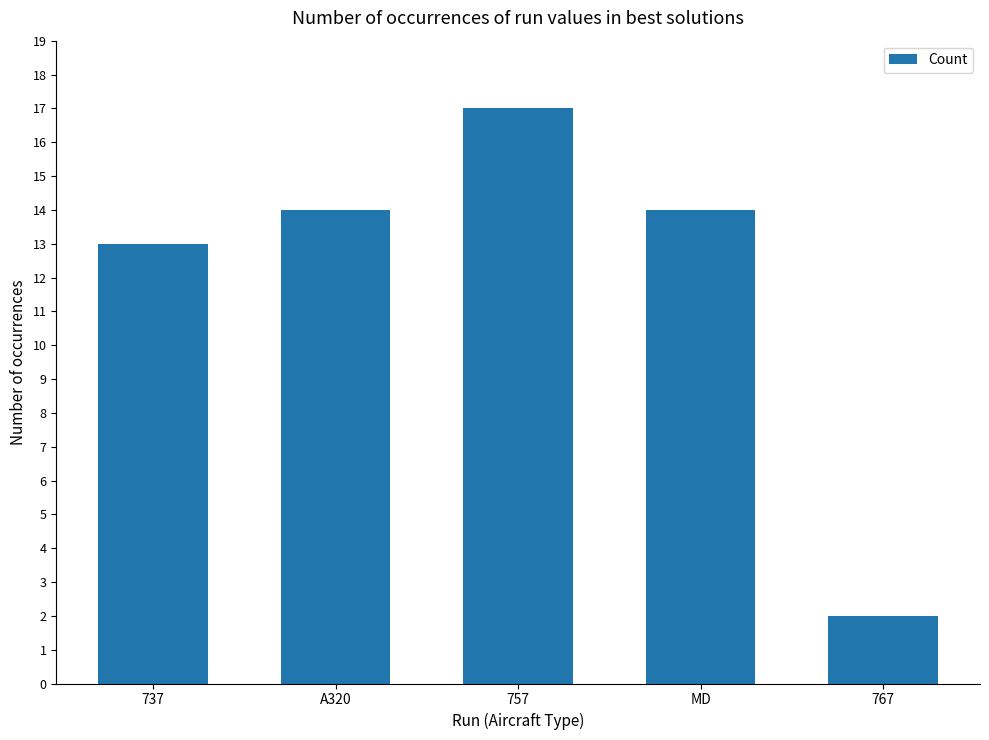

What is the difference between the maximum and minimum values?

15